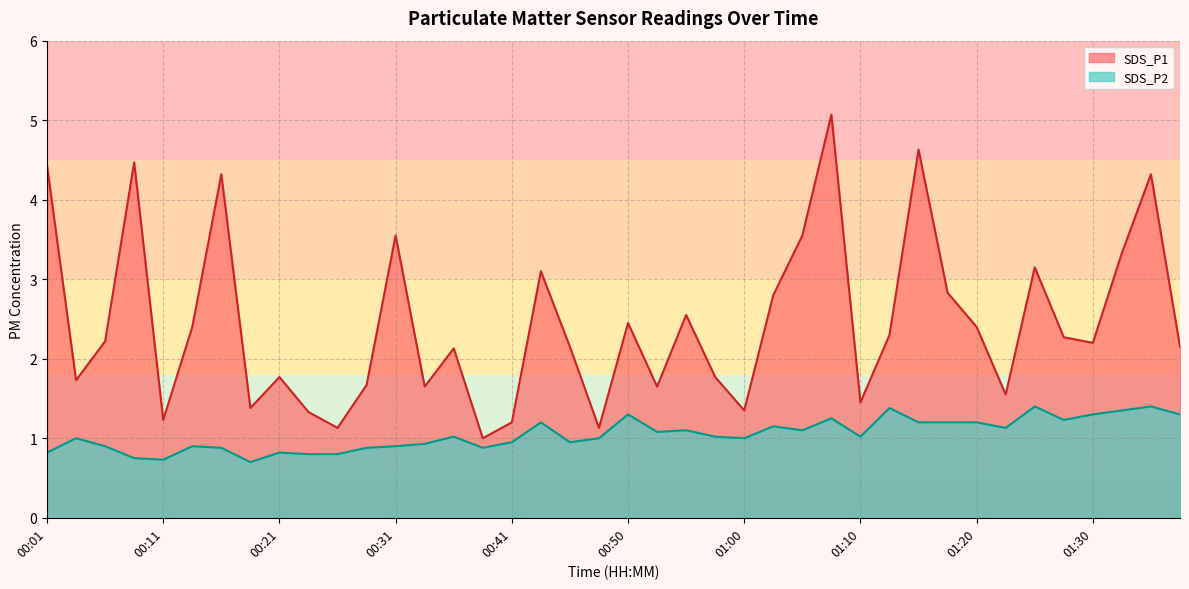

Does the chart have visible grid lines?

Yes